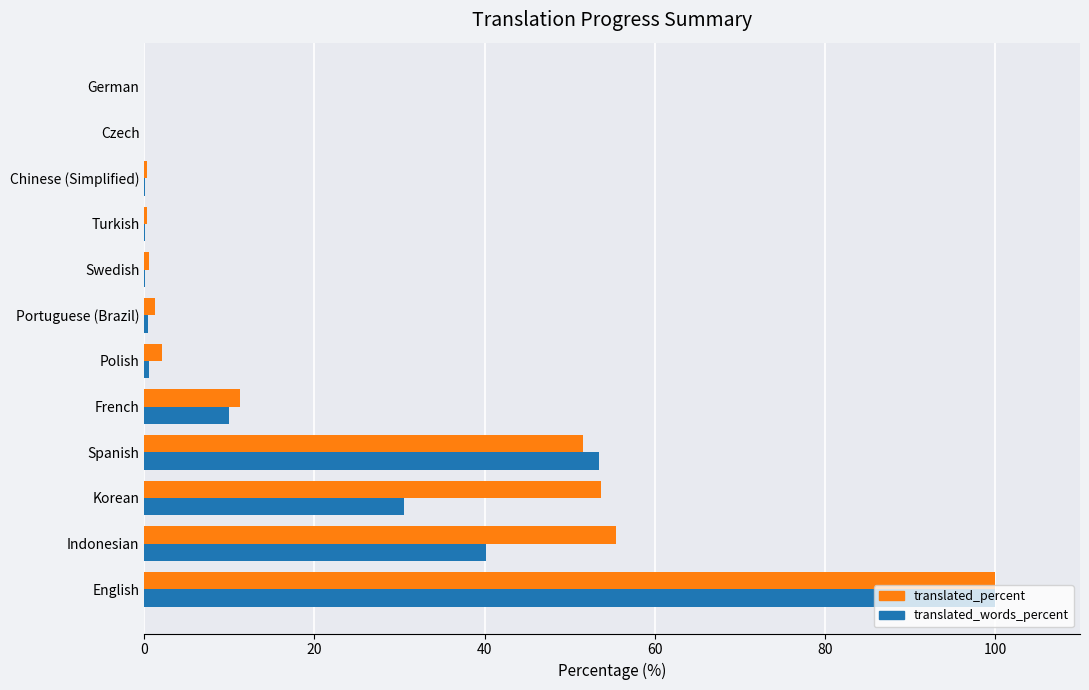

How many series are shown in this chart?

2